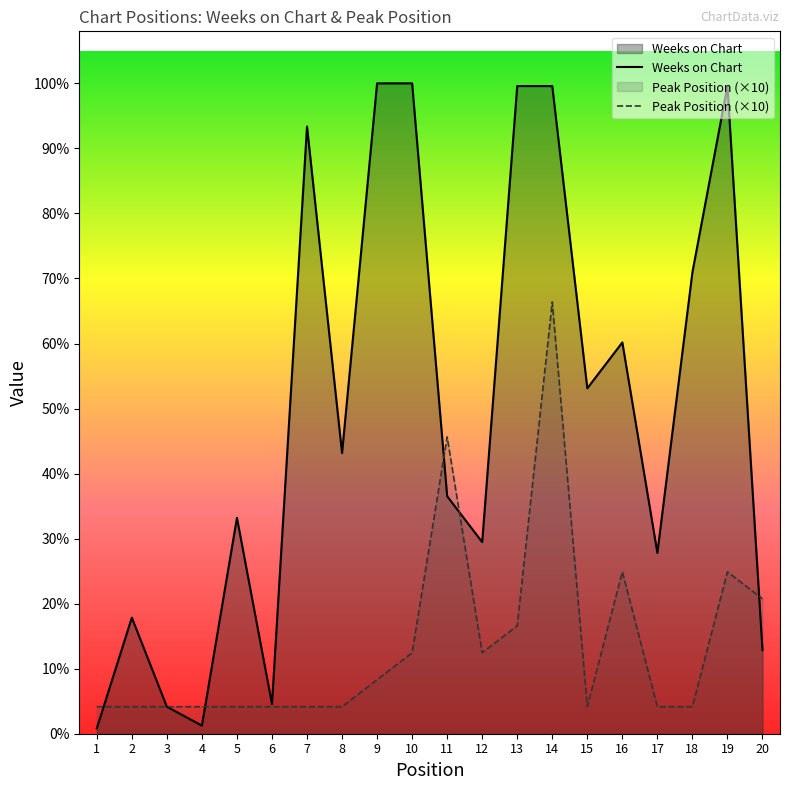

Where do Peak Position (×10) and Weeks on Chart first cross each other?

1 and 2